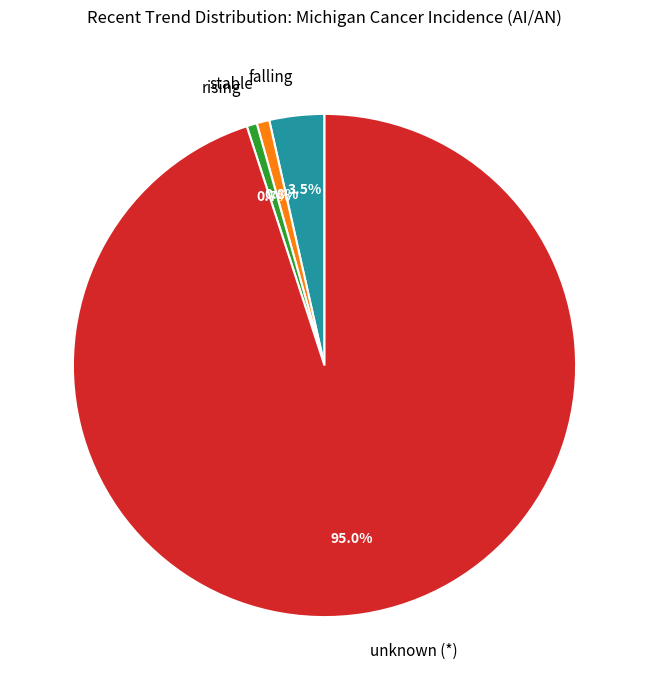

Which slice is the largest?

unknown (*)